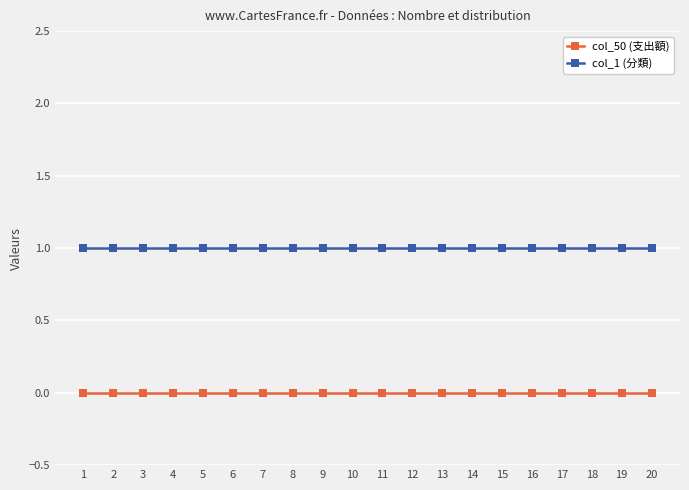

Rank the series at 8 from lowest to highest value.

col_50 (支出額), col_1 (分類)